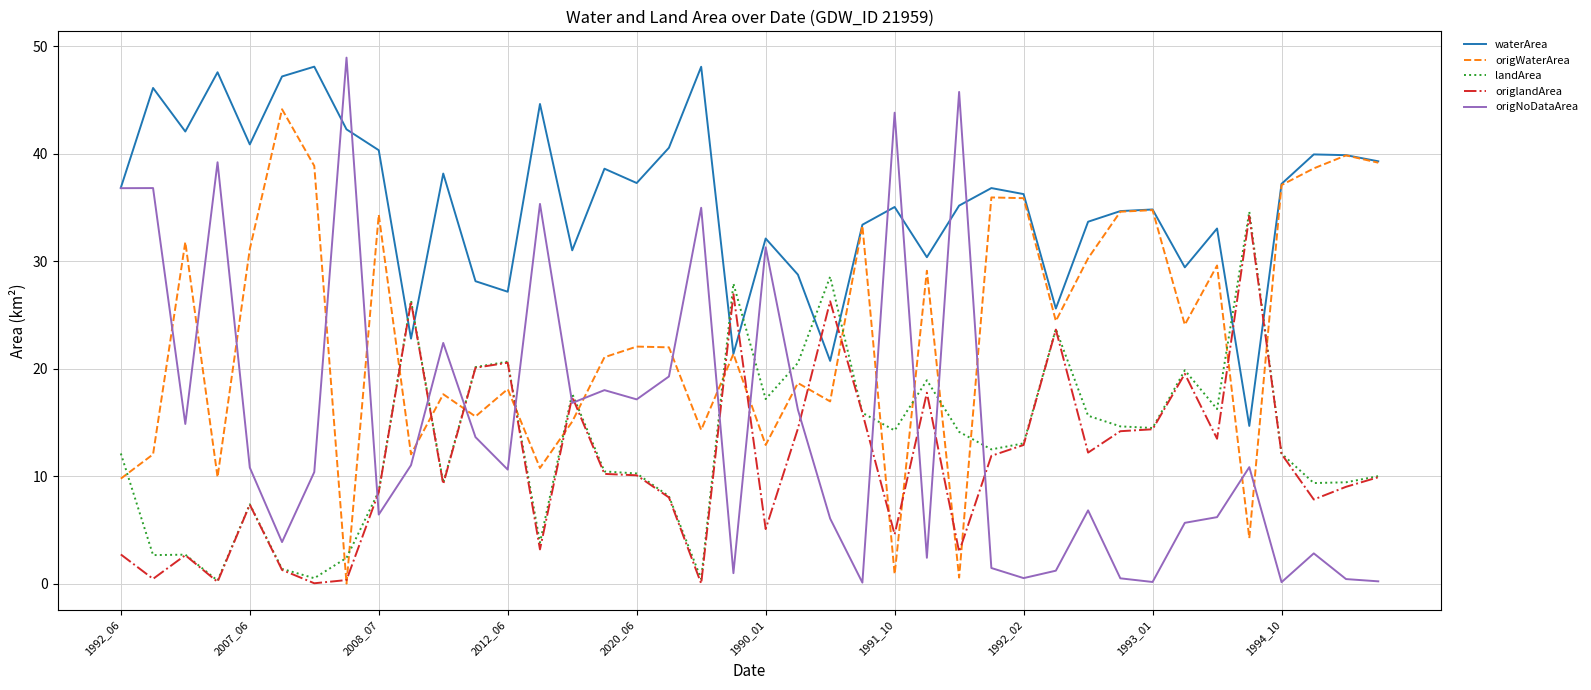

Which series has the largest total across all categories?

waterArea